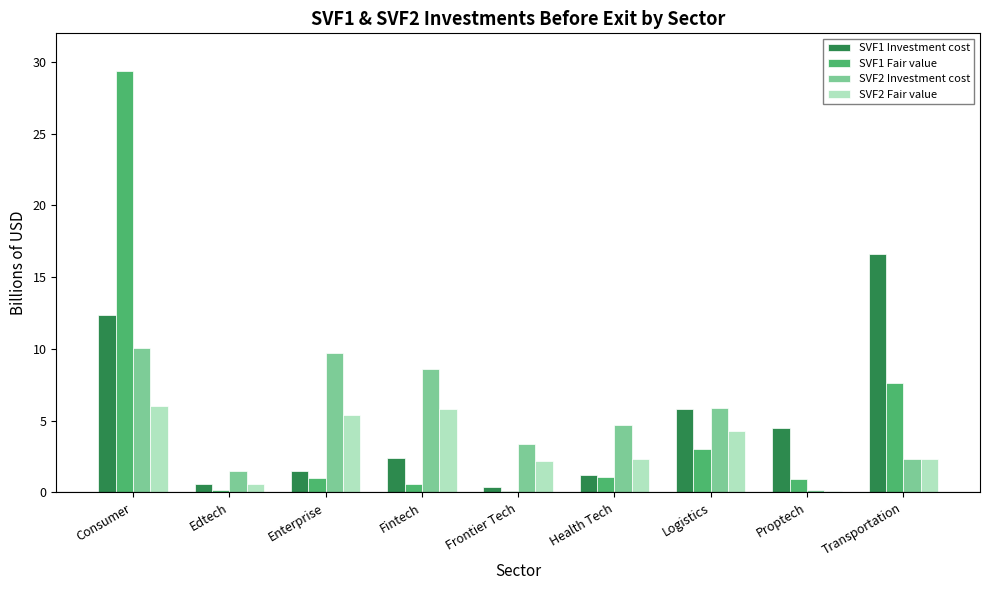

List the series in order of their peak value, highest first.

SVF1 Fair value, SVF1 Investment cost, SVF2 Investment cost, SVF2 Fair value